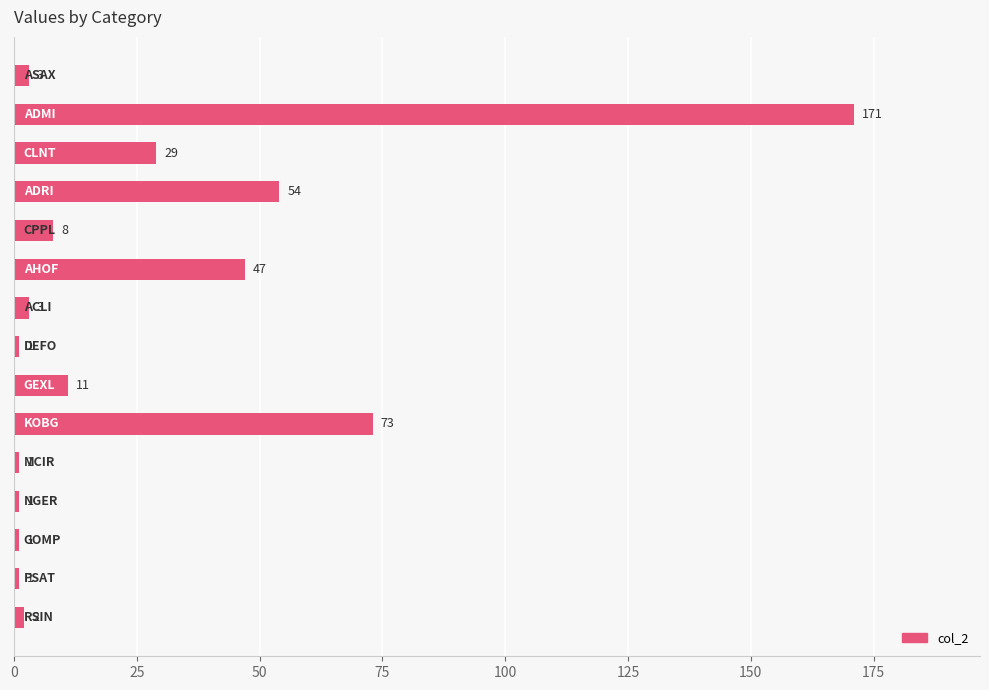

What is the average value?

27